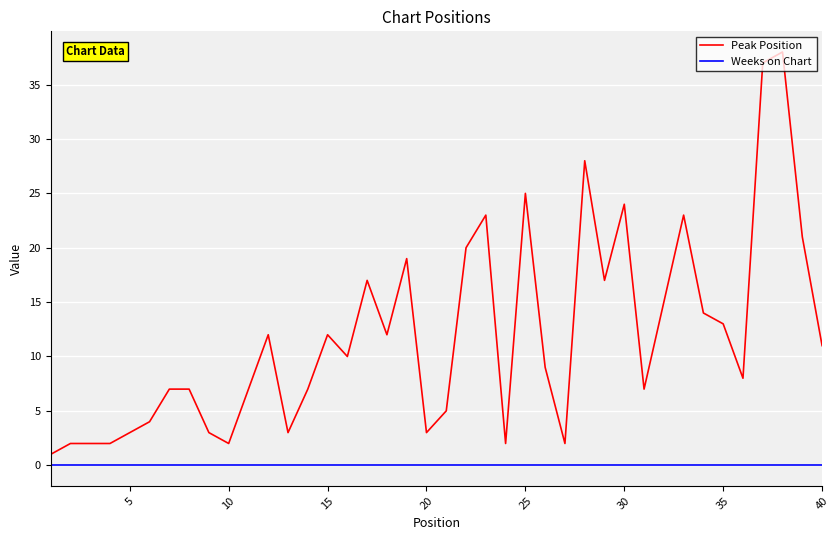

True or false: Peak Position has more than 2 interior local peaks.

True